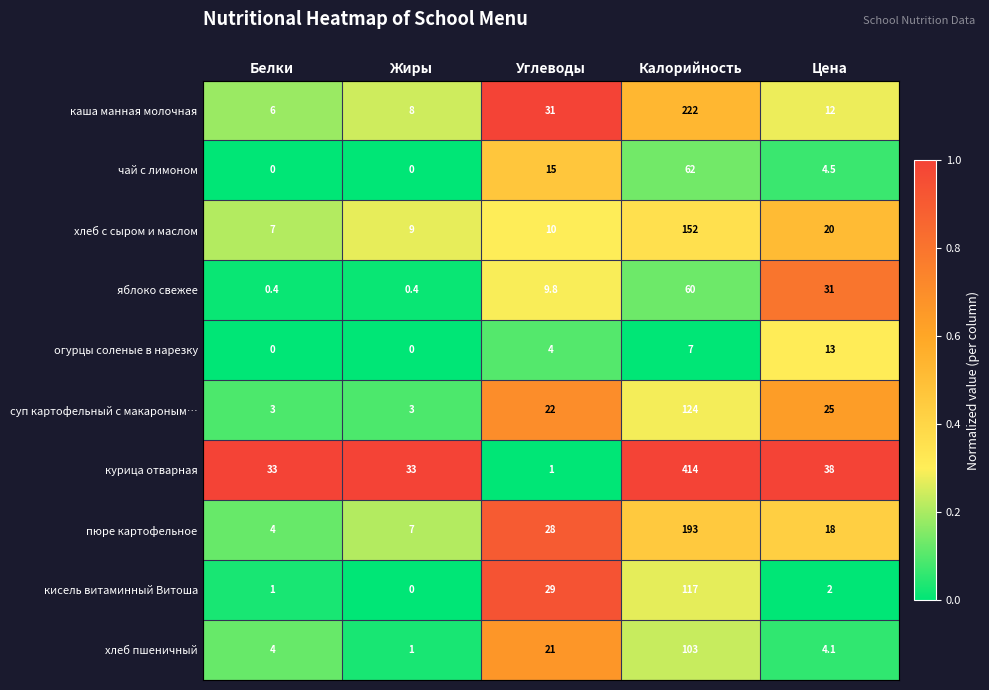

Which category has the highest value across all series?

Калорийность